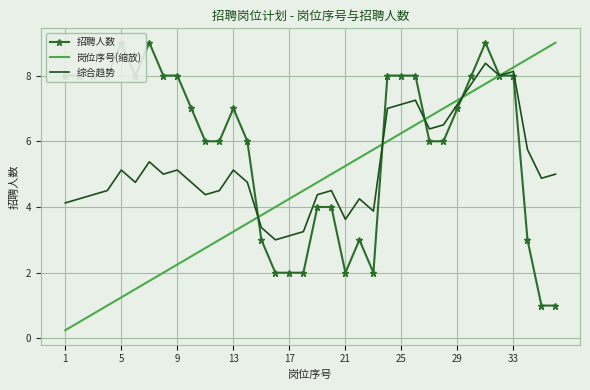

What is the total value across all series at 33?

15.4